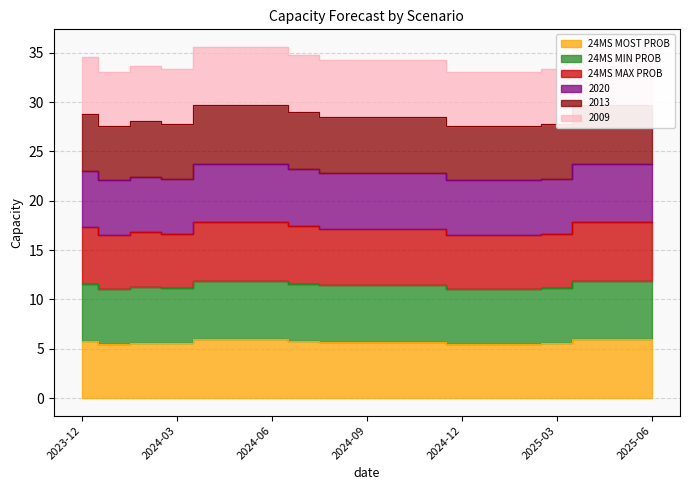

How many interior local valleys does the 2013 series have?

3